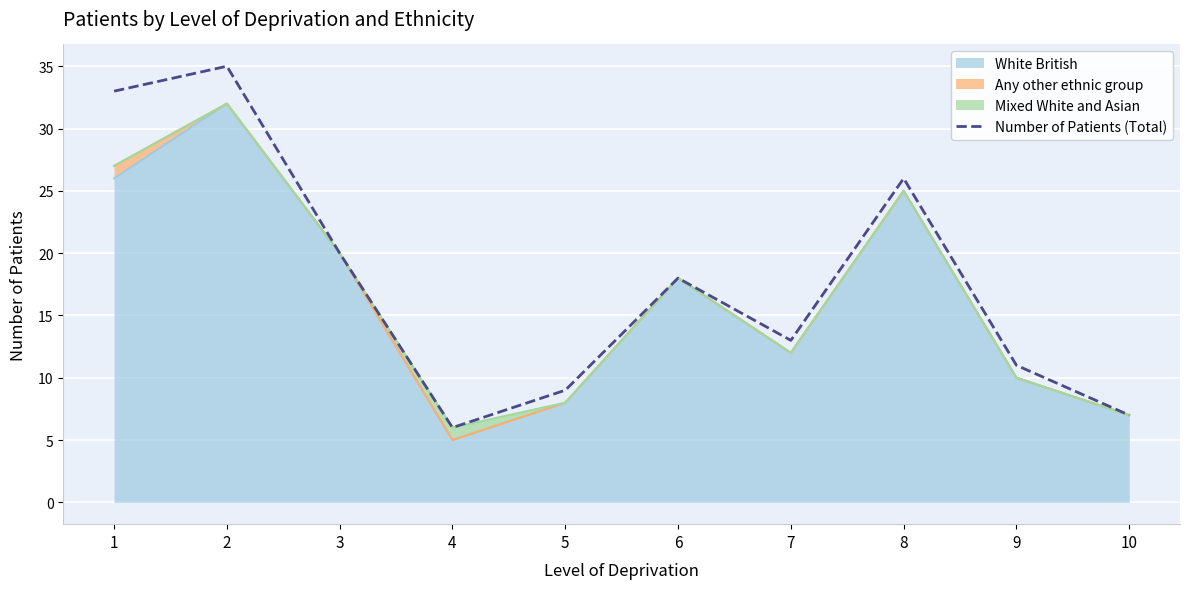

Which has a higher value, 6 or 5?

6